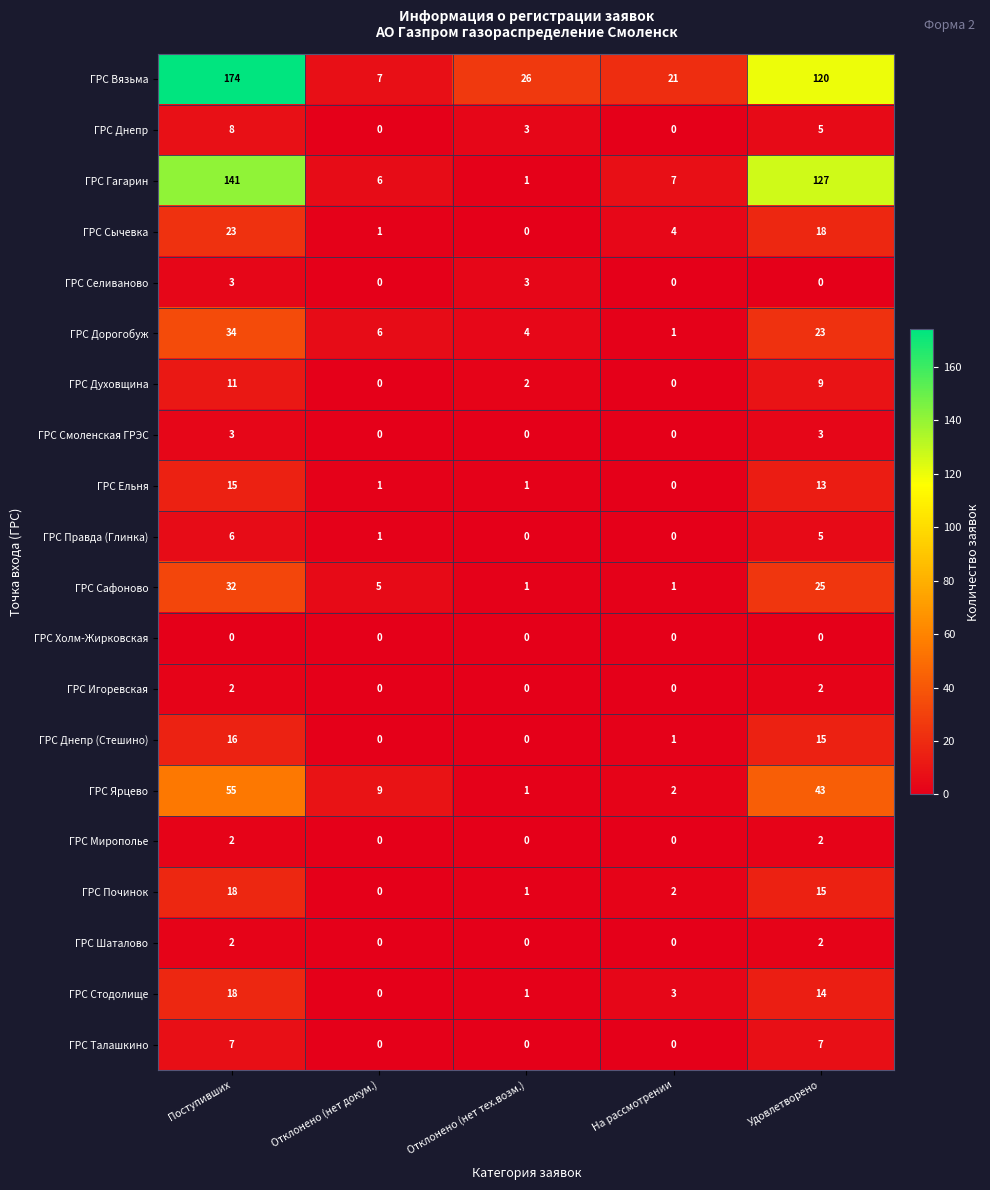

What is the difference between the ГРС Сычевка values at На рассмотрении and Удовлетворено?

14